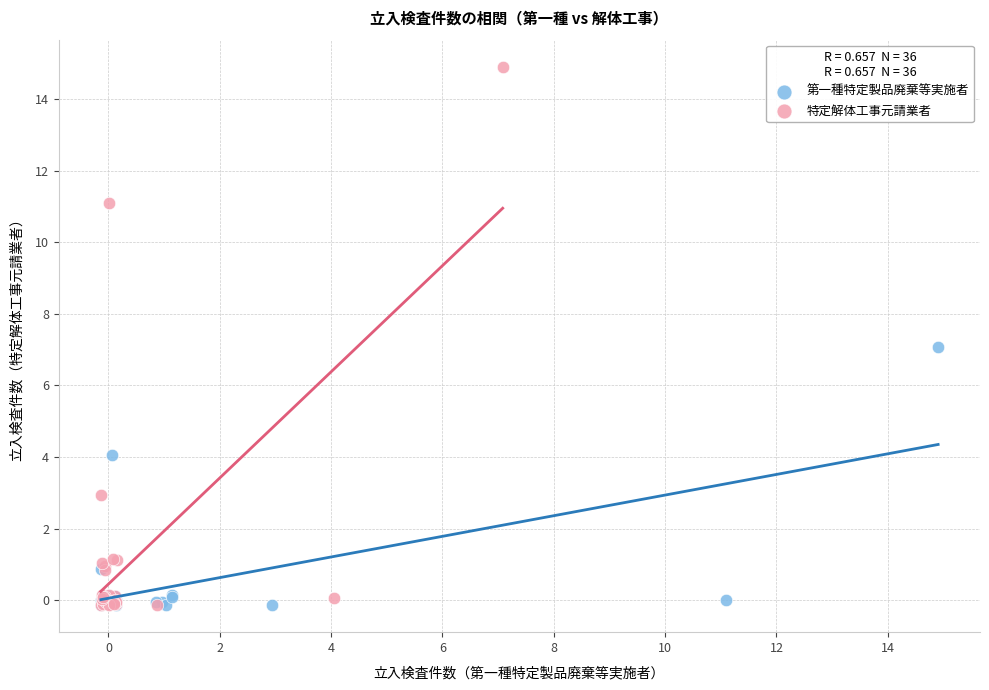

Which series reaches the maximum Y coordinate?

特定解体工事元請業者